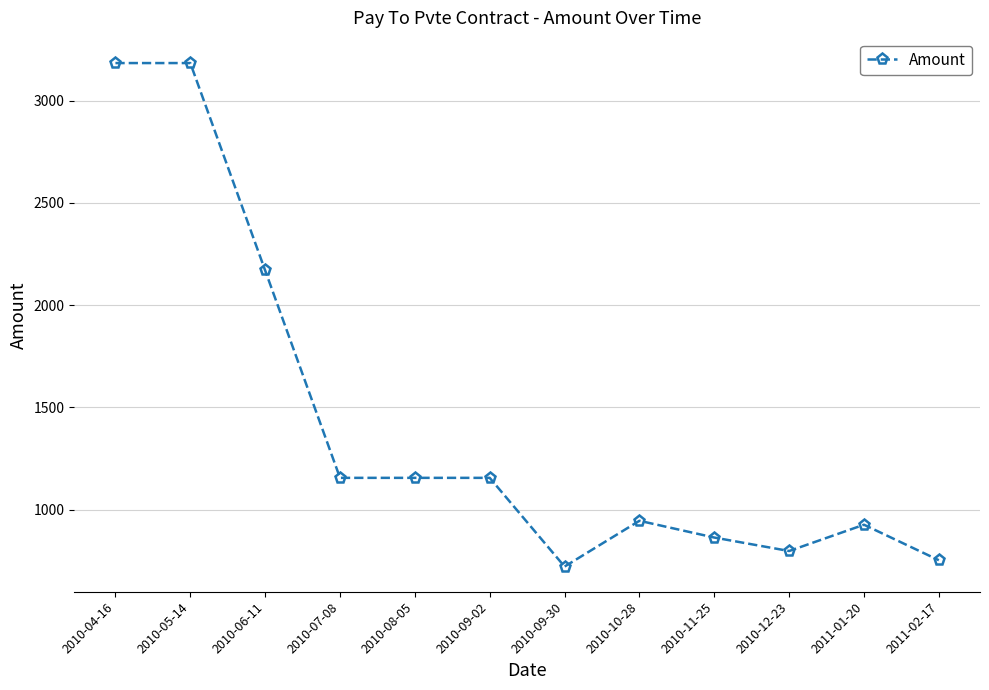

True or false: there are more than 1 points higher than both neighbors.

True